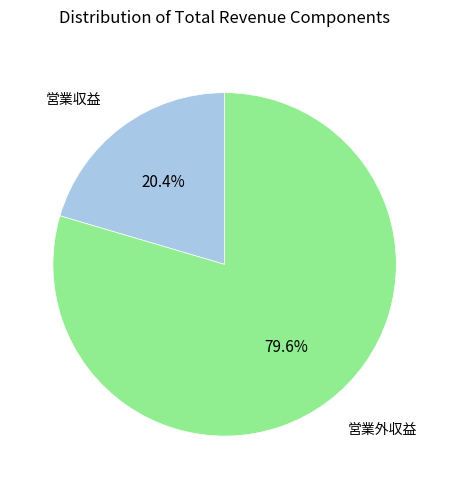

Does any single category account for the majority?

Yes